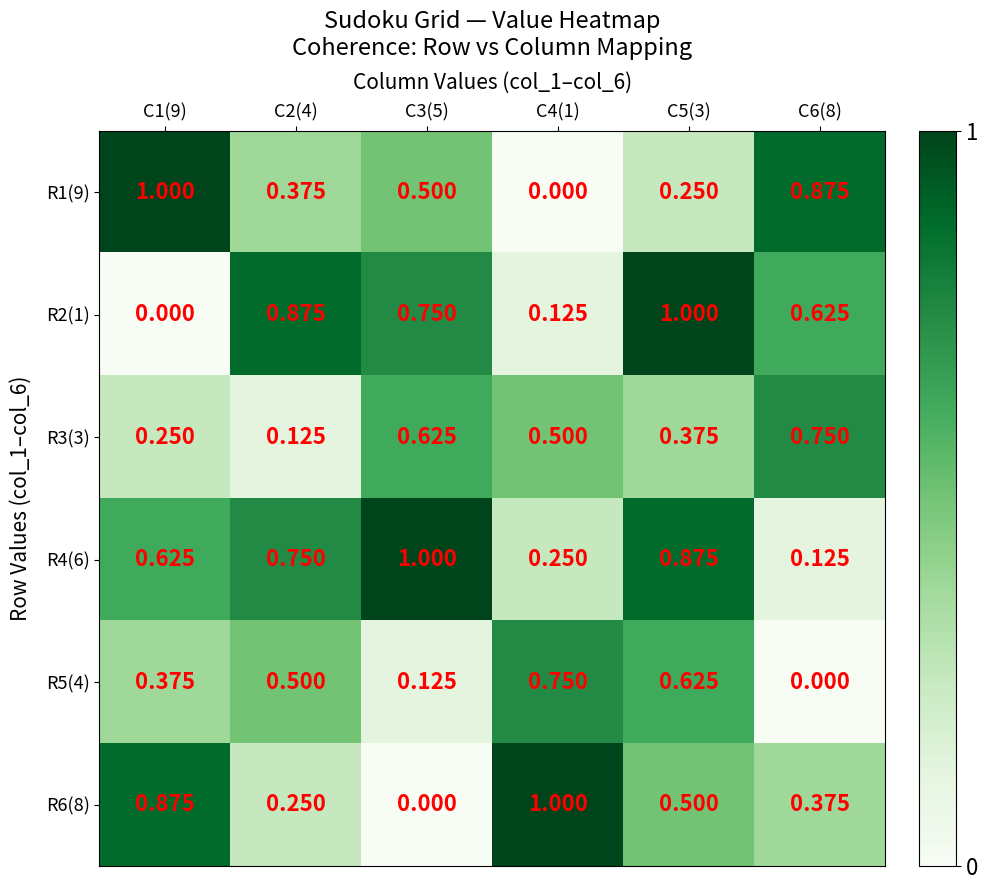

Is the value of R3(3) at C2(4) greater than the value of R4(6) at C1(9)?

No